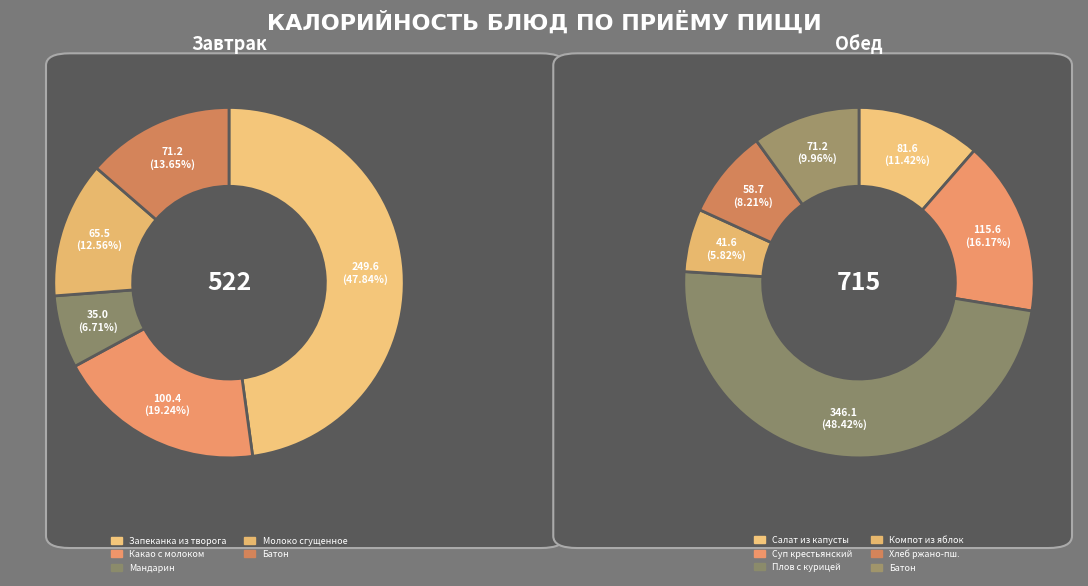

Is the sum of Хлеб ржано-пшеничный and Молоко сгущенное greater than half?

No